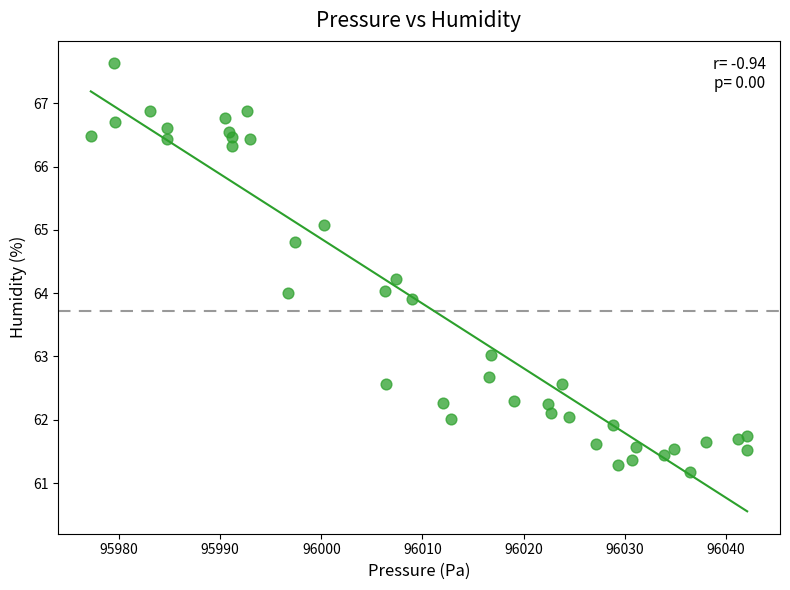

What is the range of X values (max minus min)?

64.9